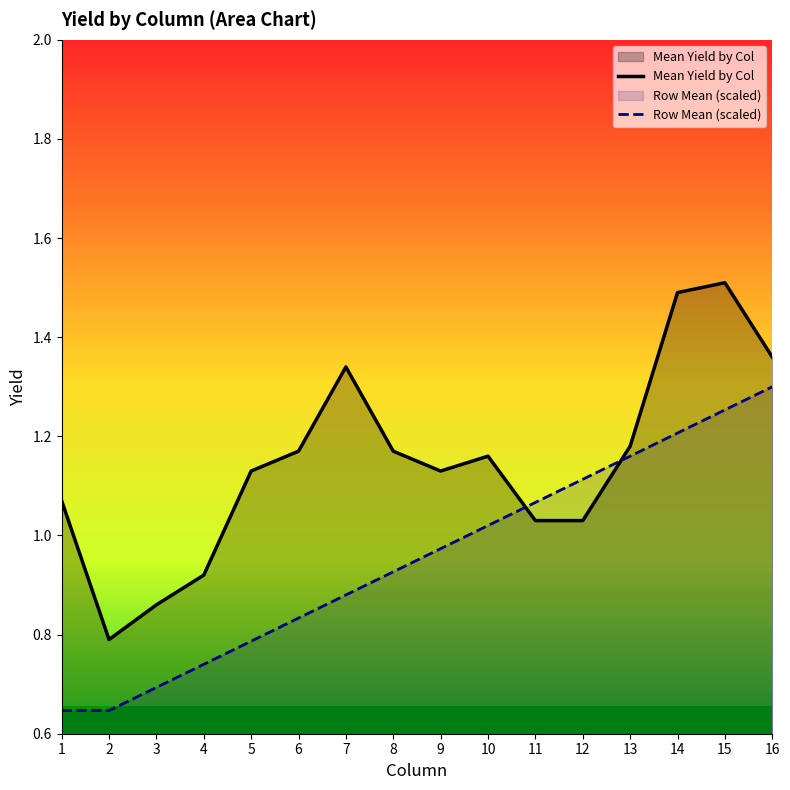

Rank the series by their average value, from highest to lowest.

Mean Yield by Col, Row Mean (scaled)